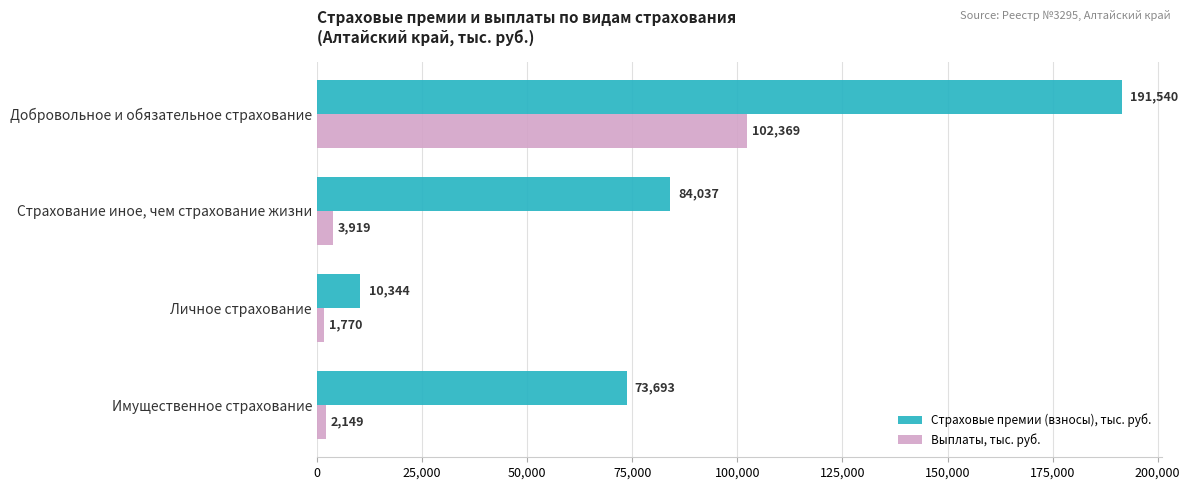

At which label does Выплаты, тыс. руб. reach its minimum?

Личное страхование